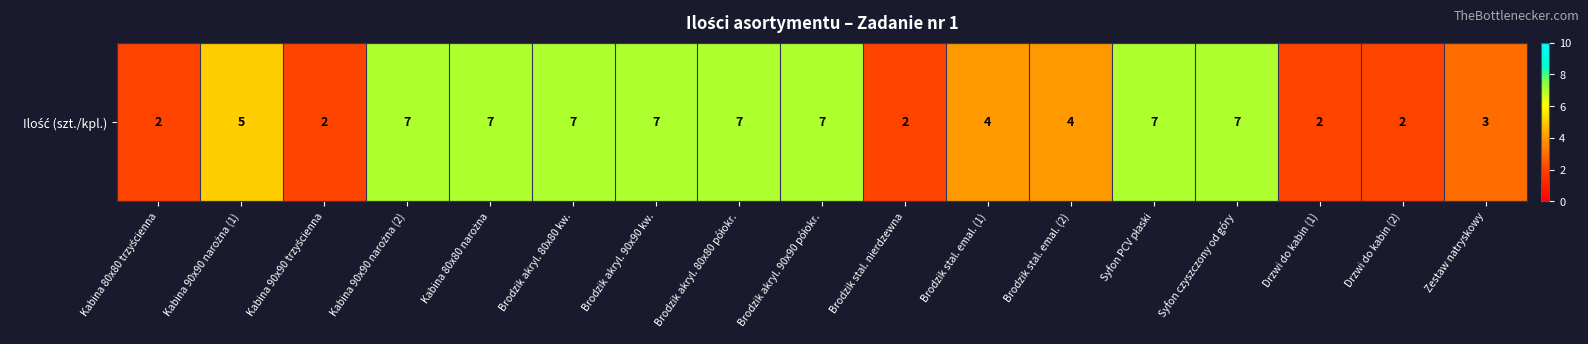

Between Brodzik stal. nierdzewna and Brodzik stal. emal. (2), which is larger?

Brodzik stal. emal. (2)